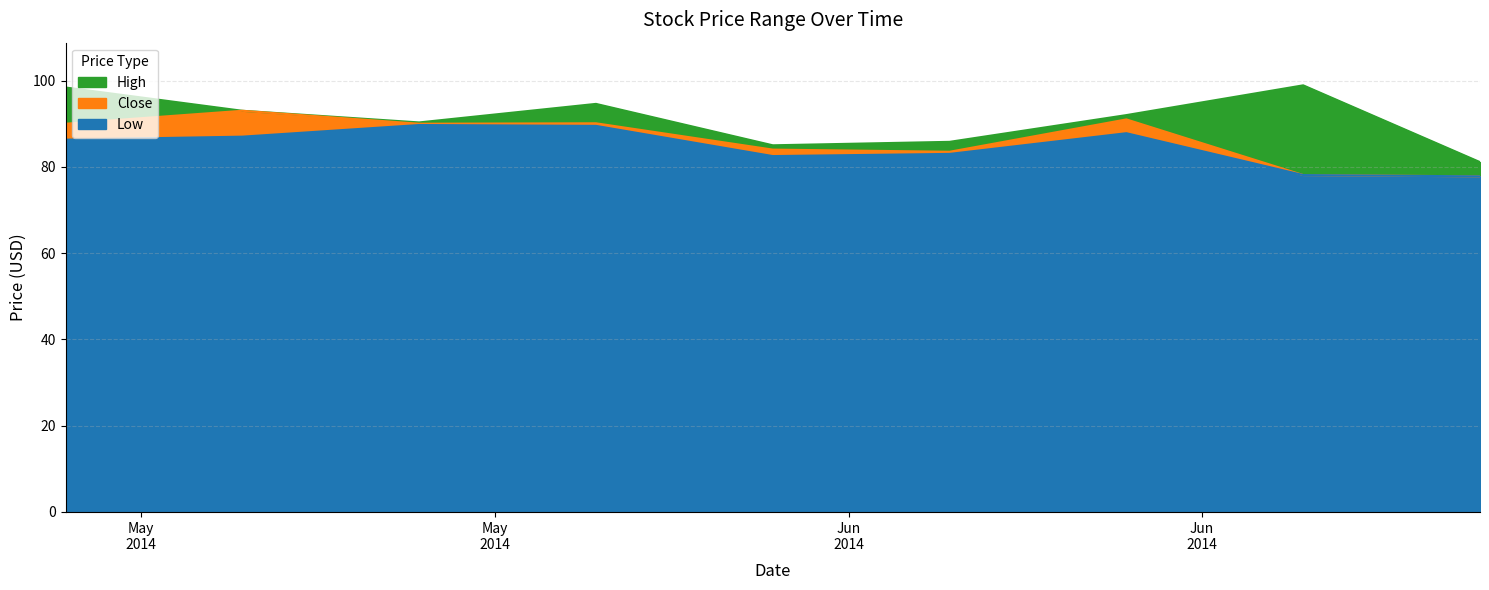

At which category is the sum across all series the highest?

2014-05-02